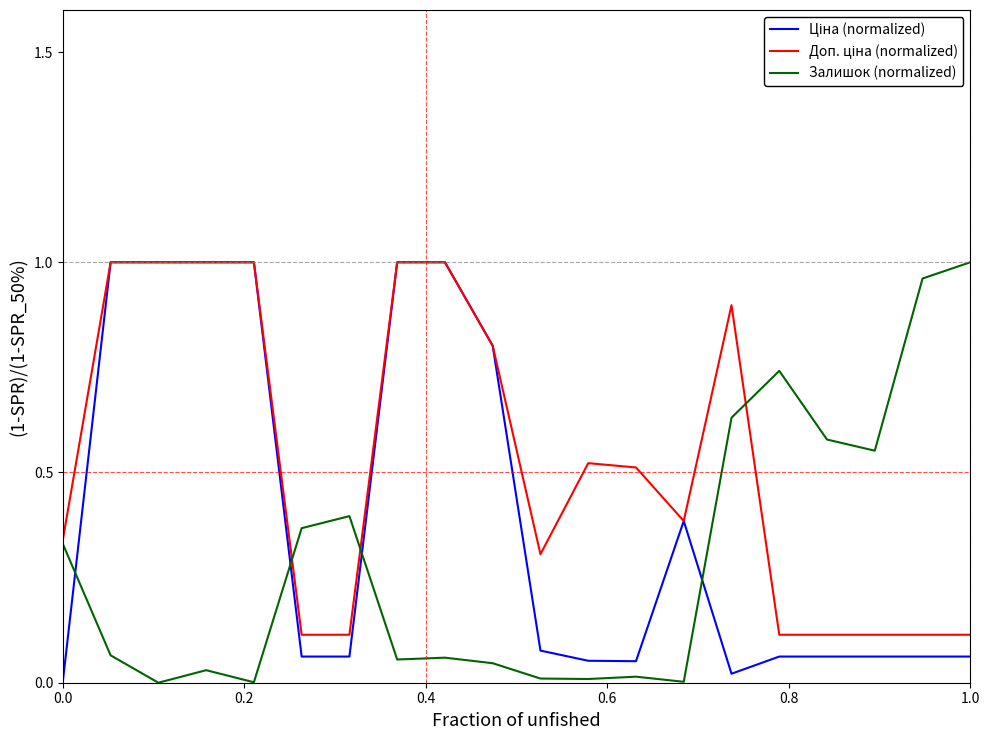

What is the label of the 5th point from the left?

0.8